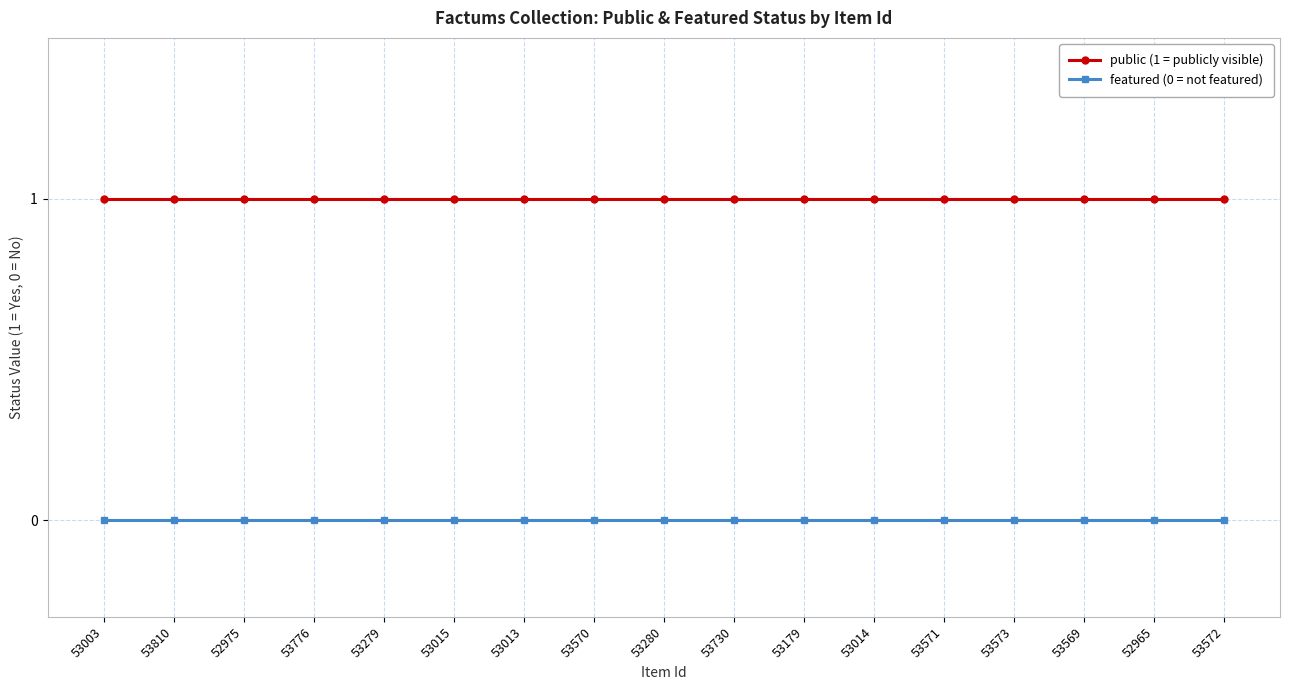

Reading right to left, list all the values displayed in this chart.

public (1 = publicly visible): 1	1	1	1	1	1	1	1	1	1	1	1	1	1	1	1	1
featured (0 = not featured): 0	0	0	0	0	0	0	0	0	0	0	0	0	0	0	0	0